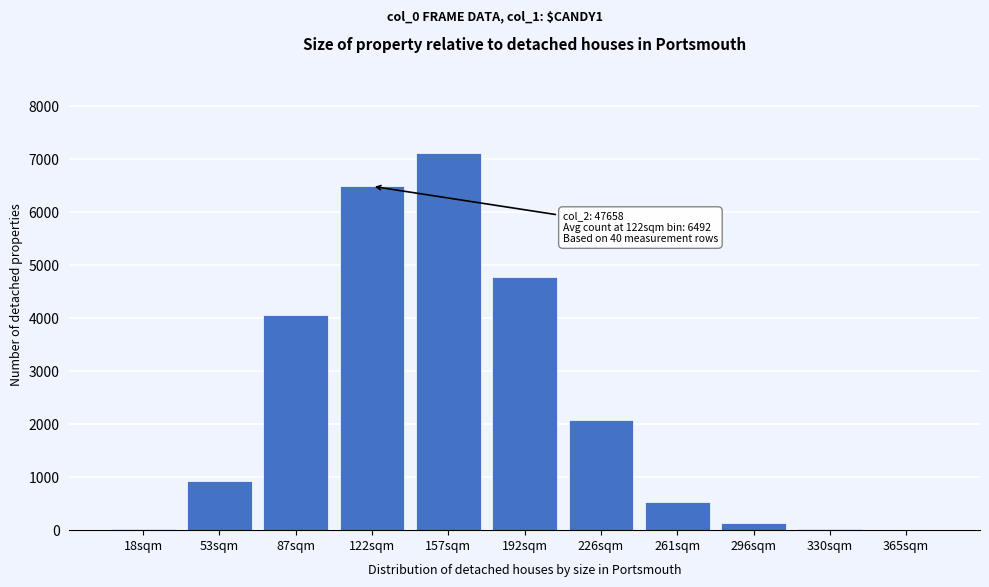

The value at 122sqm is 6491.6. True or false?

True